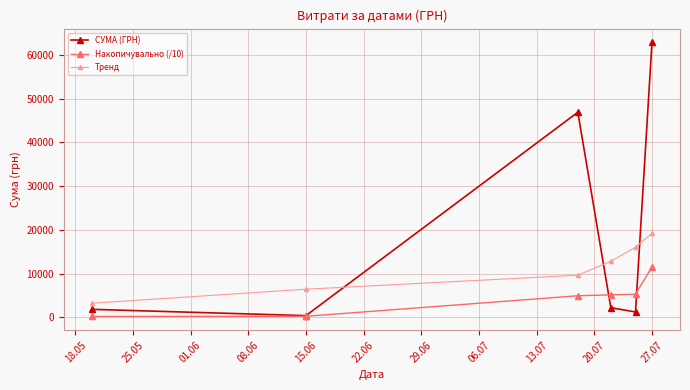

What is the maximum value shown in the chart?

62906.0